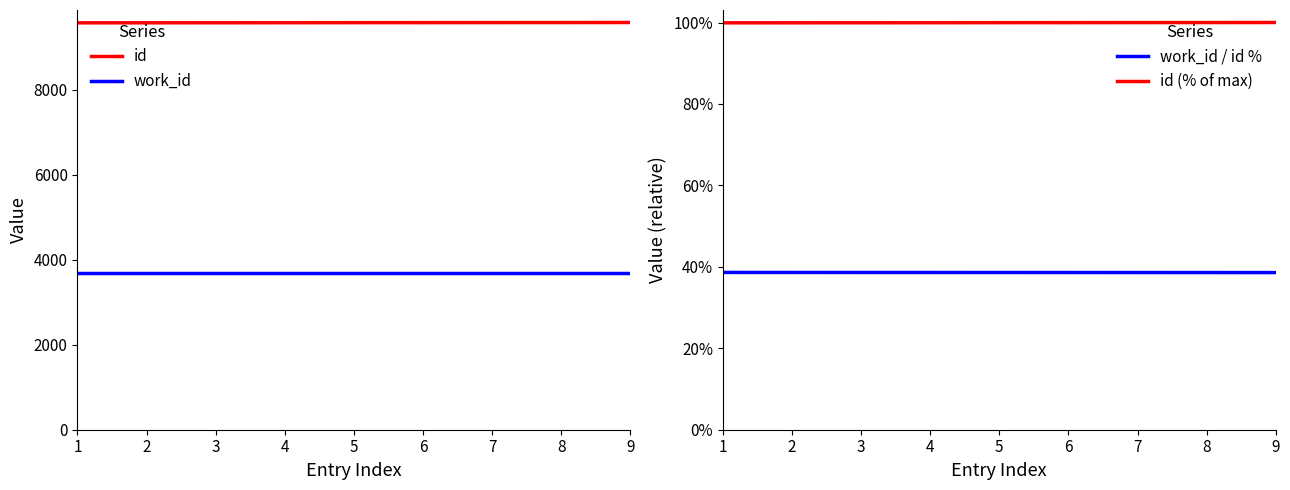

What is the difference between the maximum and minimum values in the id series?

8.0